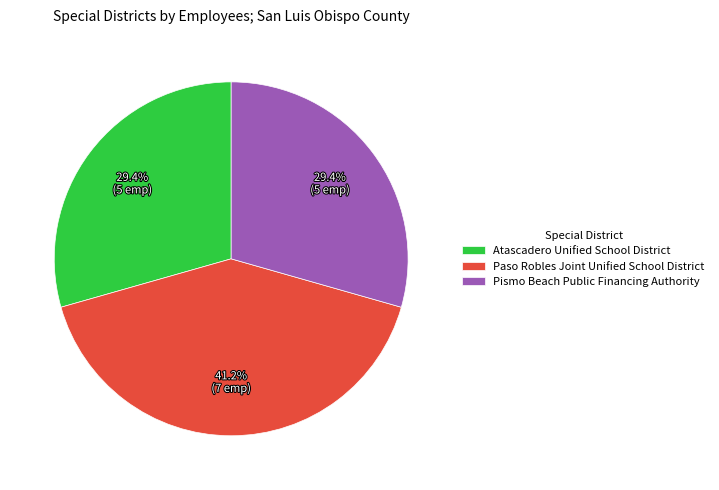

Combined, what portion of the pie is Atascadero Unified School District and Paso Robles Joint Unified School District?

70.6%